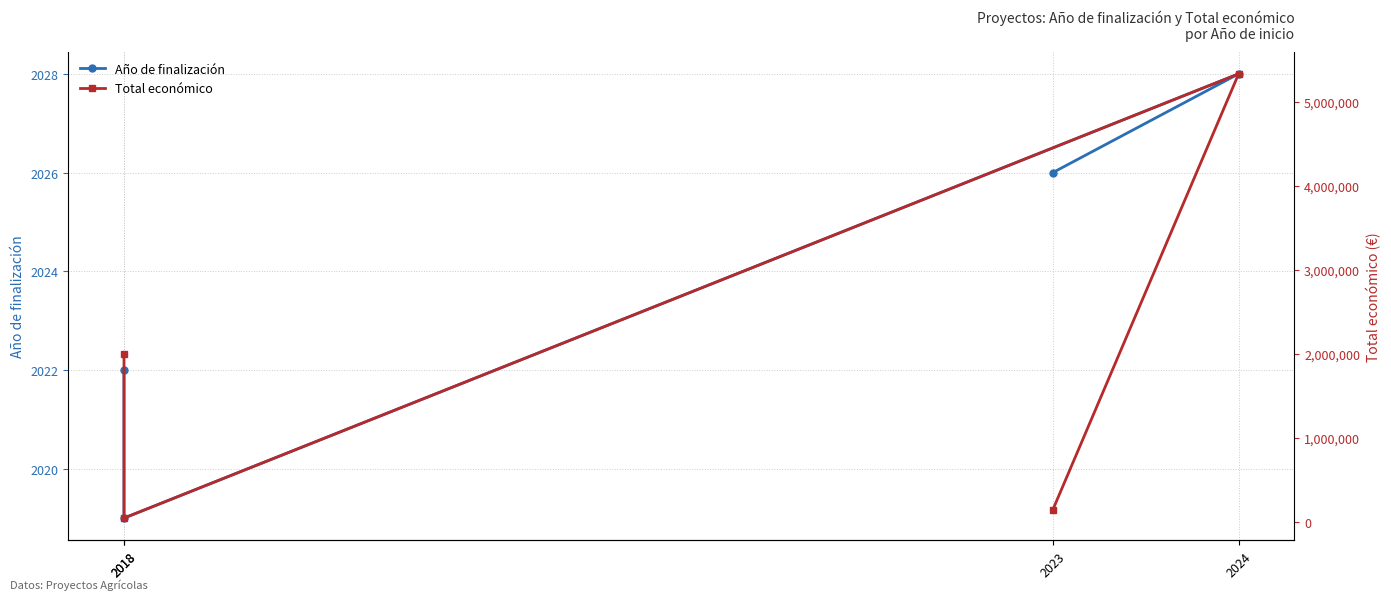

Which category has the highest value in the Total económico series?

2024